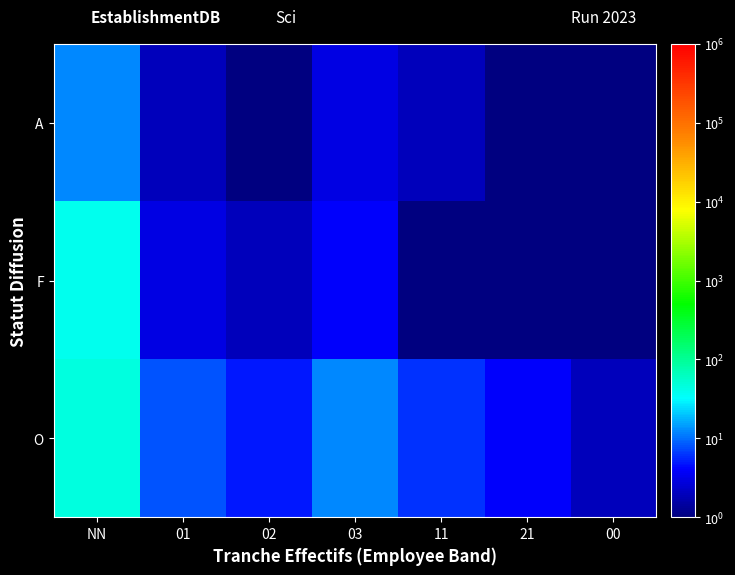

How many distinct data groups are displayed?

3